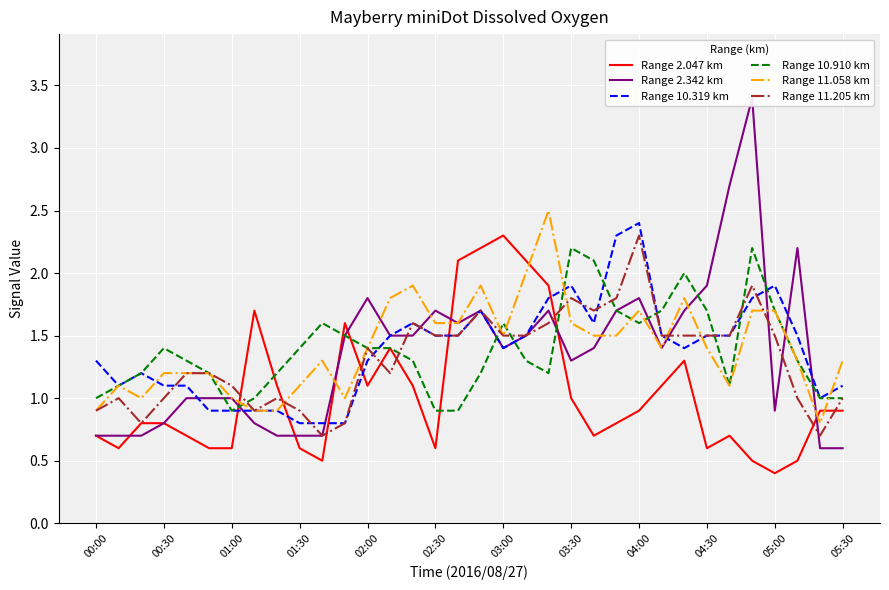

What is the difference between the Range 2.342 km values at 23 and 13?

0.2